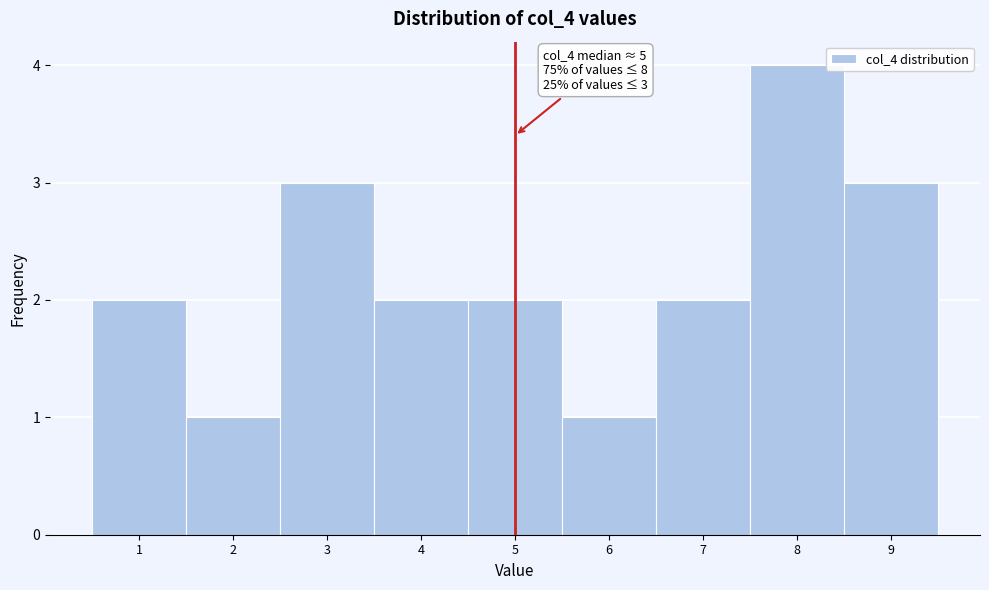

Over which range of the x-axis is the bar tallest?

7.5 to 8.5